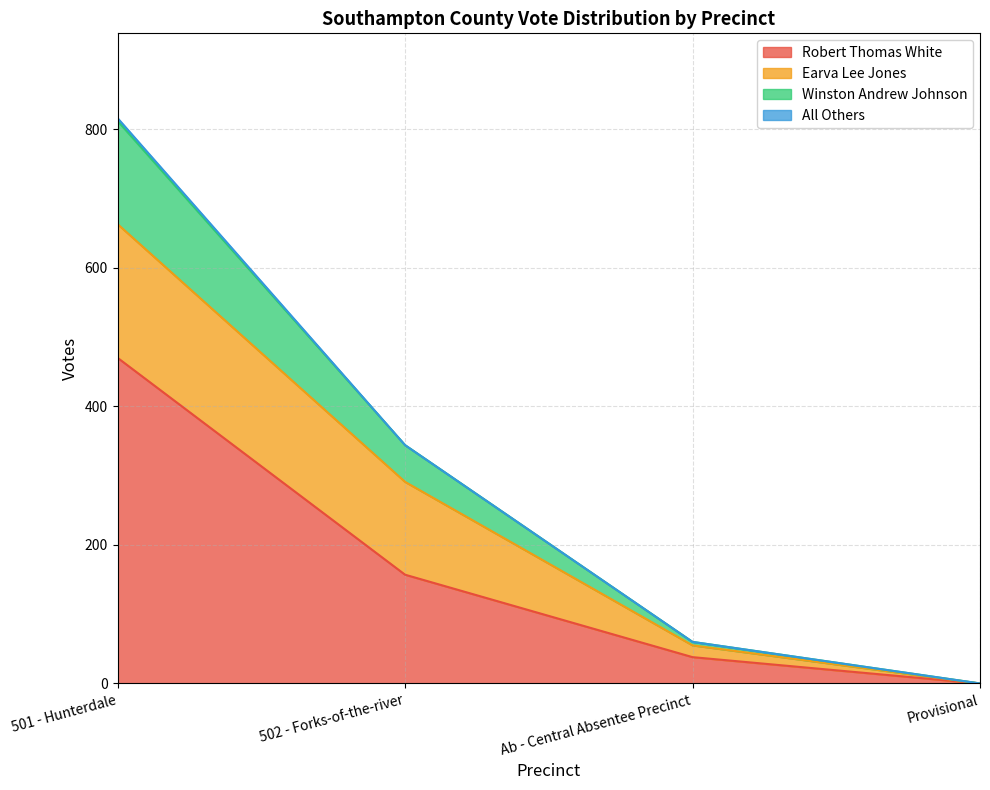

Rank the categories by Robert Thomas White value from highest to lowest.

501 - Hunterdale, 502 - Forks-of-the-river, Ab - Central Absentee Precinct, Provisional